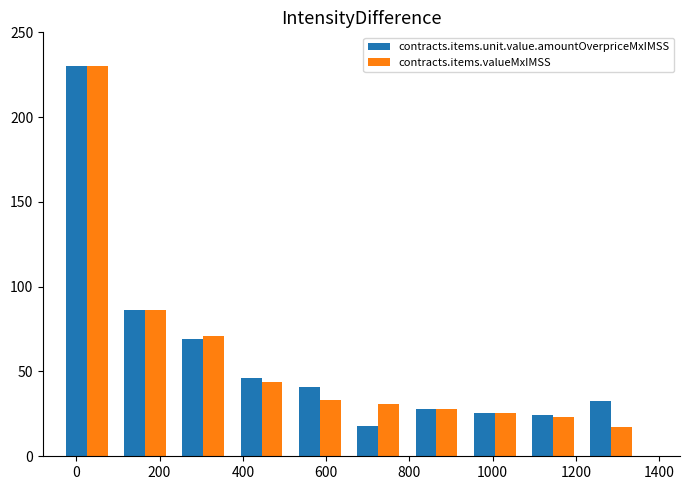

What is the sum of all contracts.items.unit.value.amountOverpriceMxIMSS values?

600.7